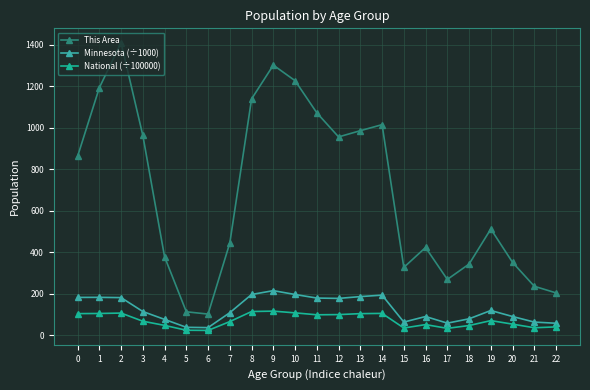

True or false: This Area and Minnesota (÷1000) cross at least once.

False